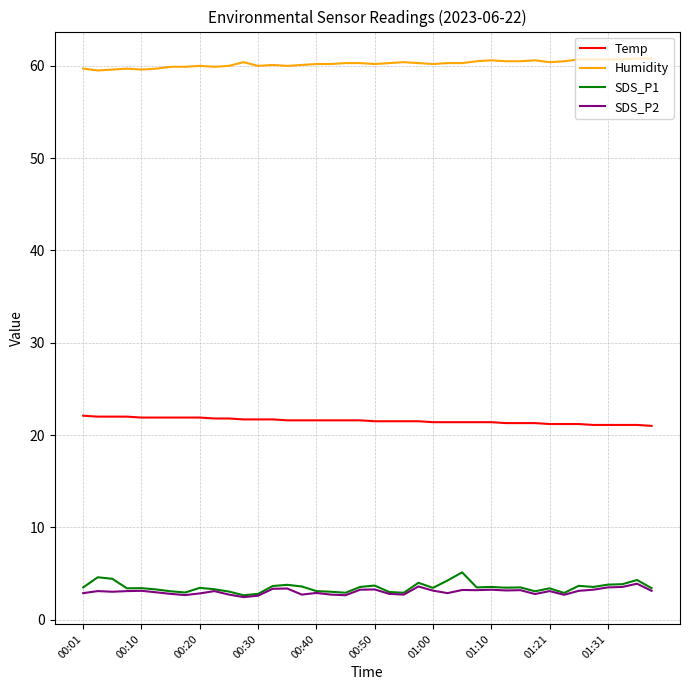

What is the highest value of the SDS_P2 series?

3.9